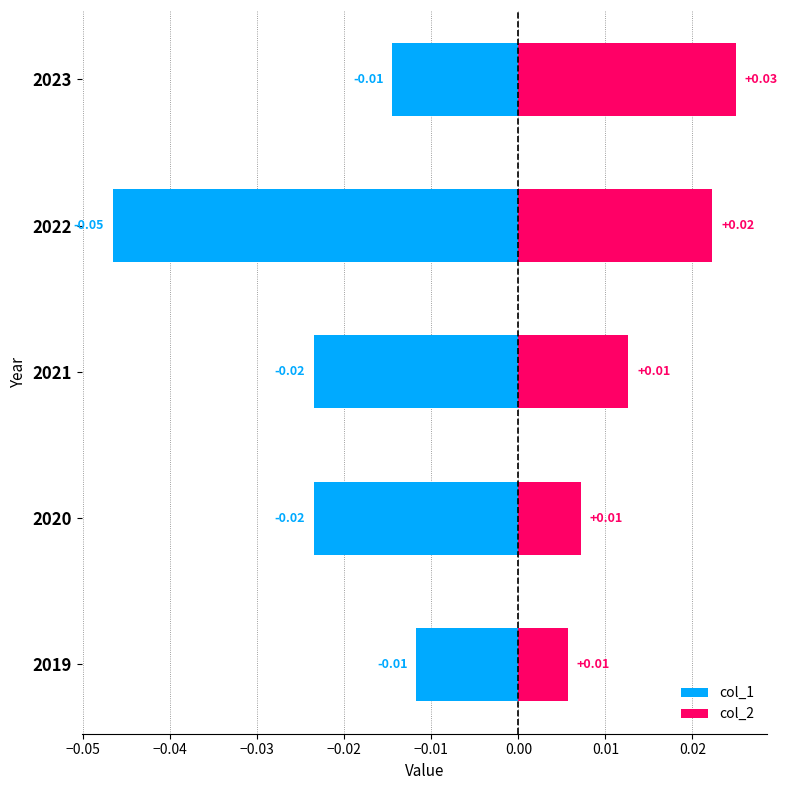

Is it true that col_2 equals 0.0 at 2020?

False